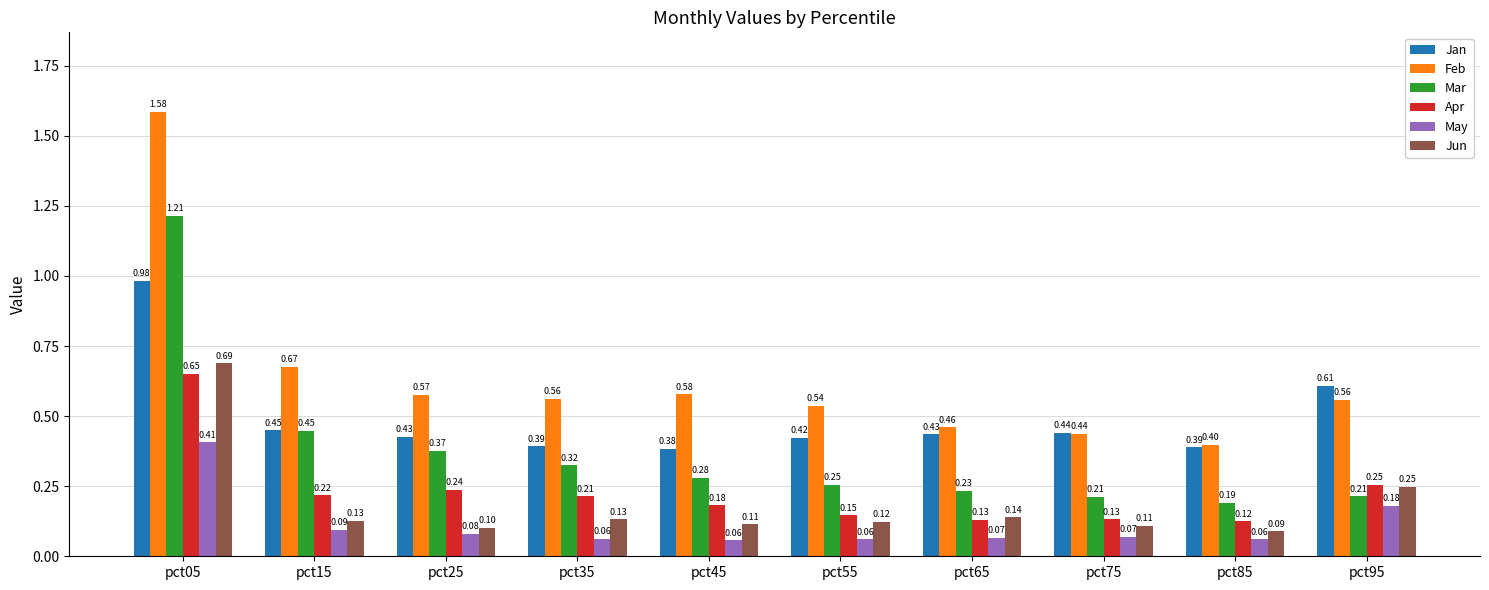

Count the number of data series in this chart.

6